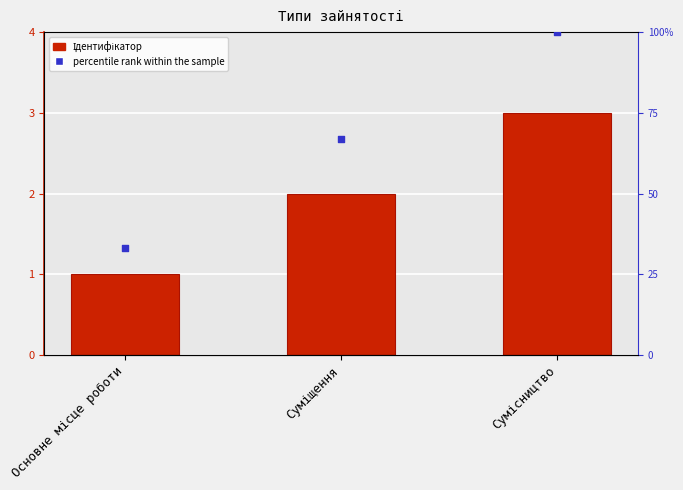

Which series contains the highest Y value?

percentile rank within the sample